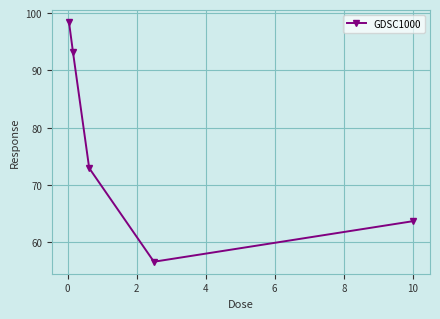

What is the value of the 3rd point from the left?

73.0